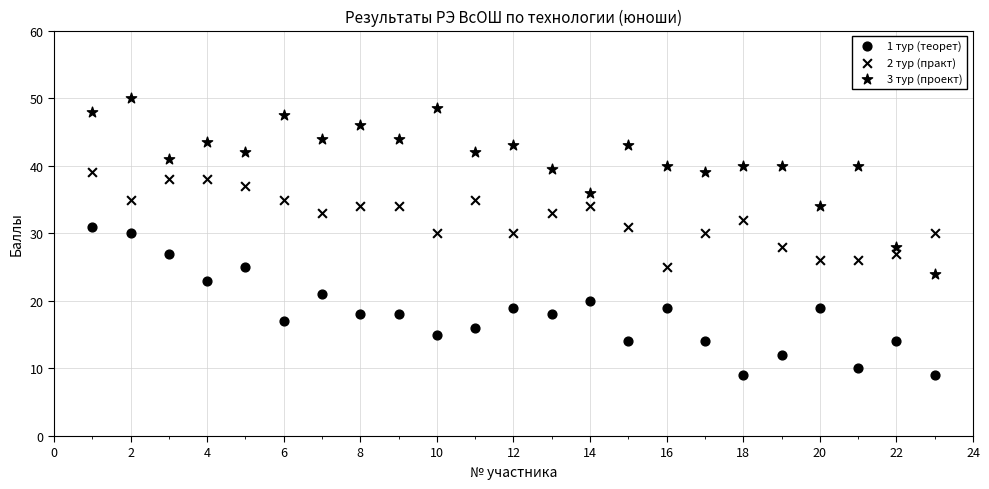

Count the number of points in this scatter plot.

69